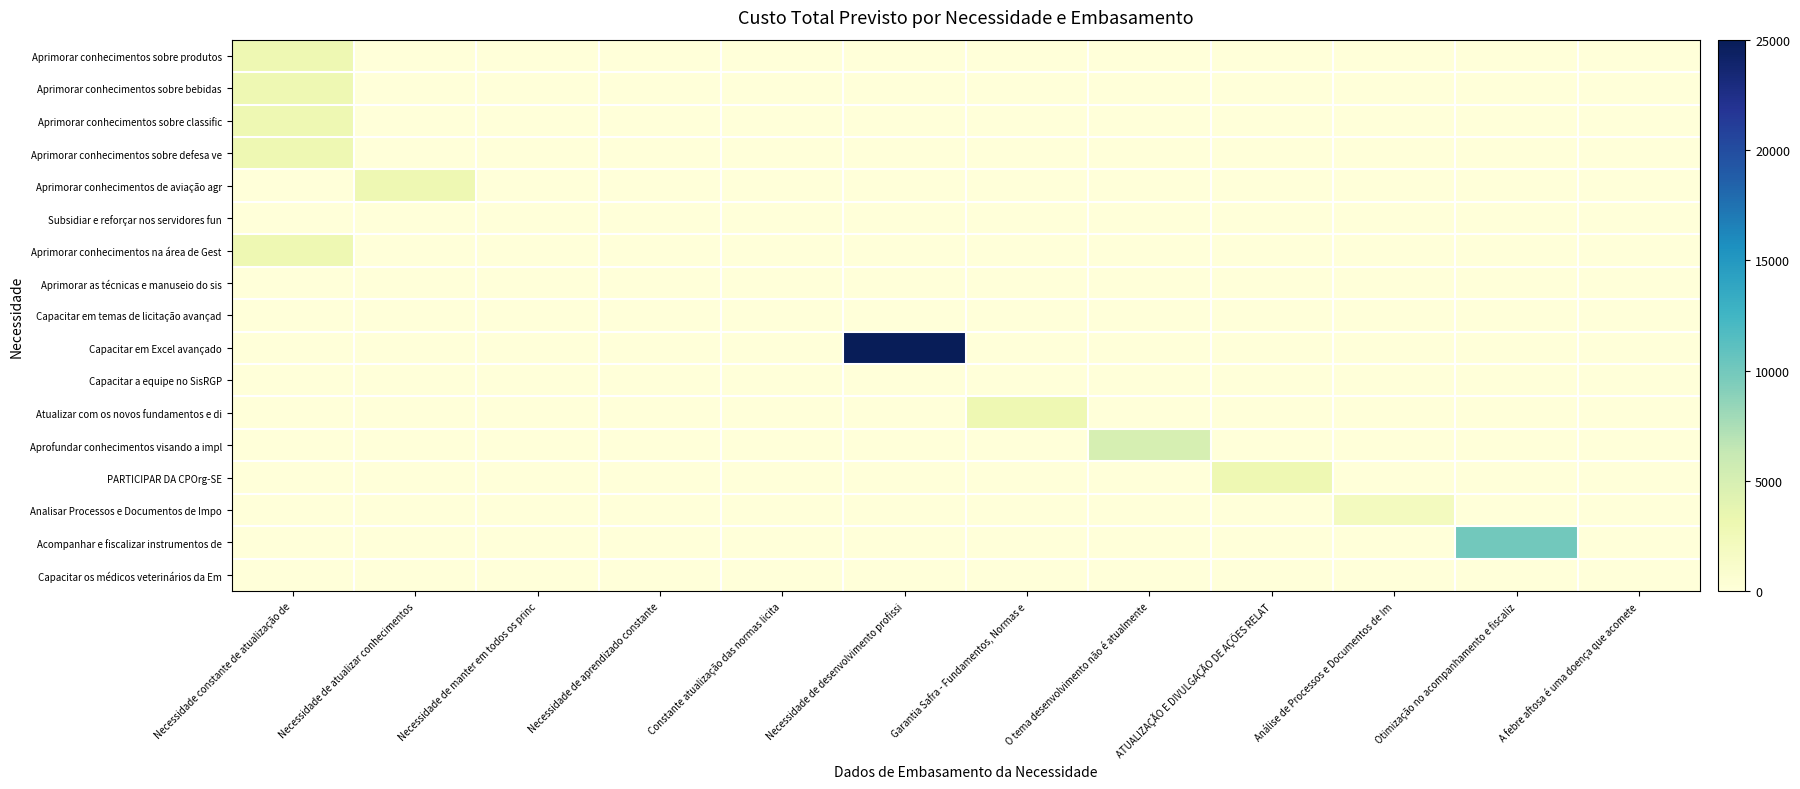

How many data points does each series have?

12